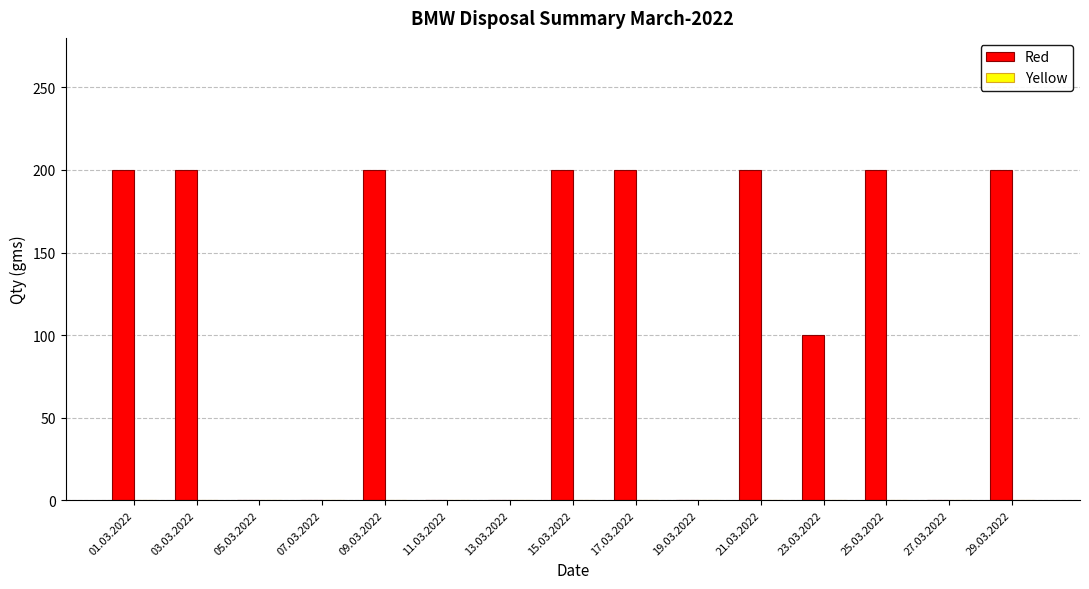

What is the sum of the values at 11.03.2022 and 25.03.2022?

200